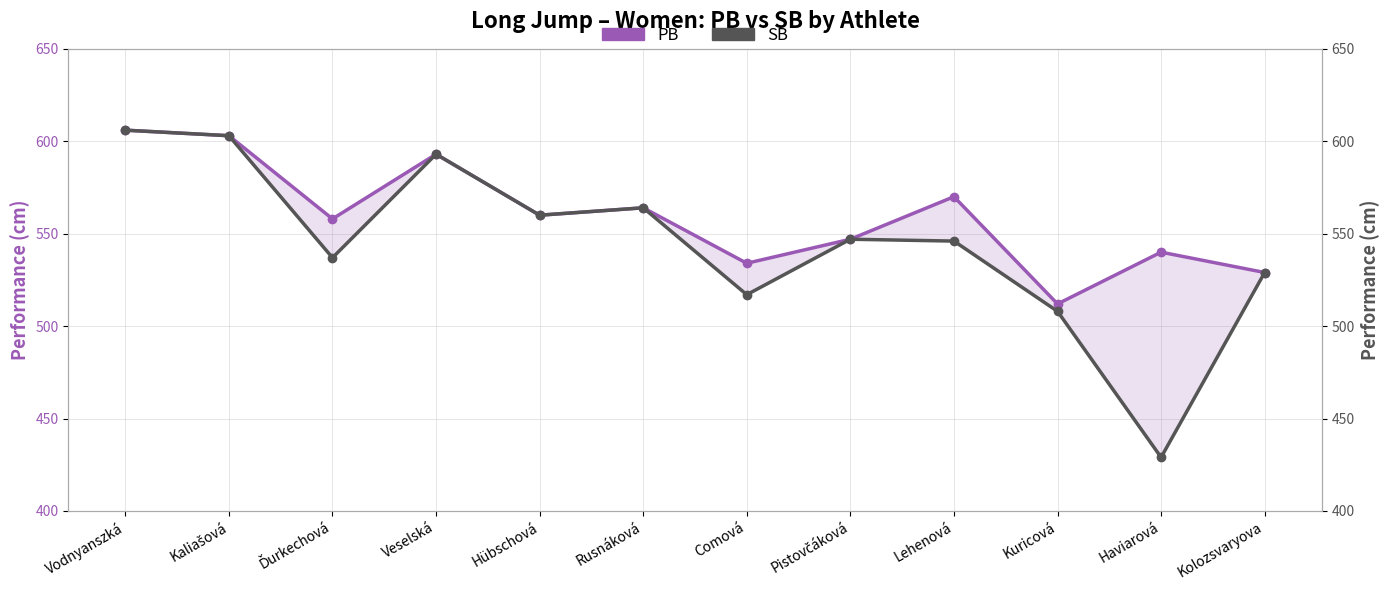

Reading left to right, transcribe all the data shown in this chart.

PB: 606	603	558	593	560	564	534	547	570	512	540	529
SB: 606	603	537	593	560	564	517	547	546	508	429	529